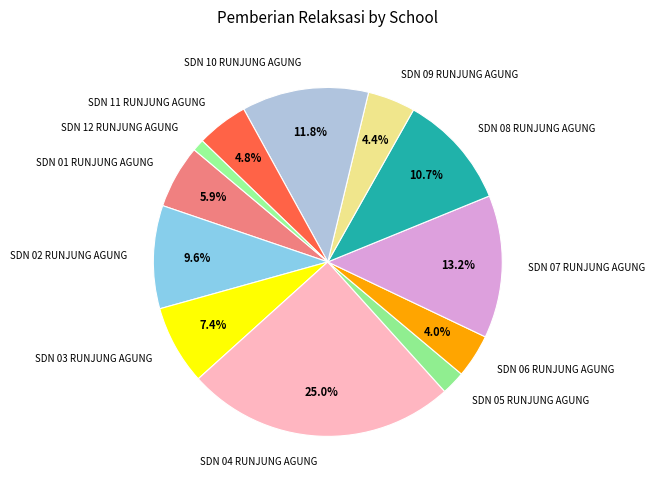

Is it true that SDN 02 RUNJUNG AGUNG is 10% of the pie?

True